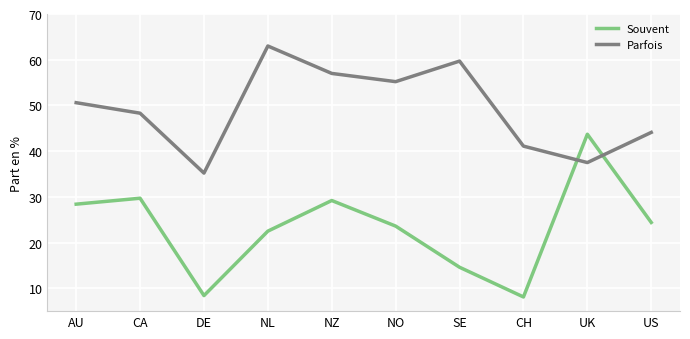

Reading right to left, list all the values displayed in this chart.

Souvent: US=24.4	UK=43.7	CH=8.1	SE=14.6	NO=23.6	NZ=29.2	NL=22.5	DE=8.4	CA=29.7	AU=28.4
Parfois: US=44.1	UK=37.5	CH=41.1	SE=59.7	NO=55.2	NZ=57.0	NL=63.0	DE=35.2	CA=48.3	AU=50.6